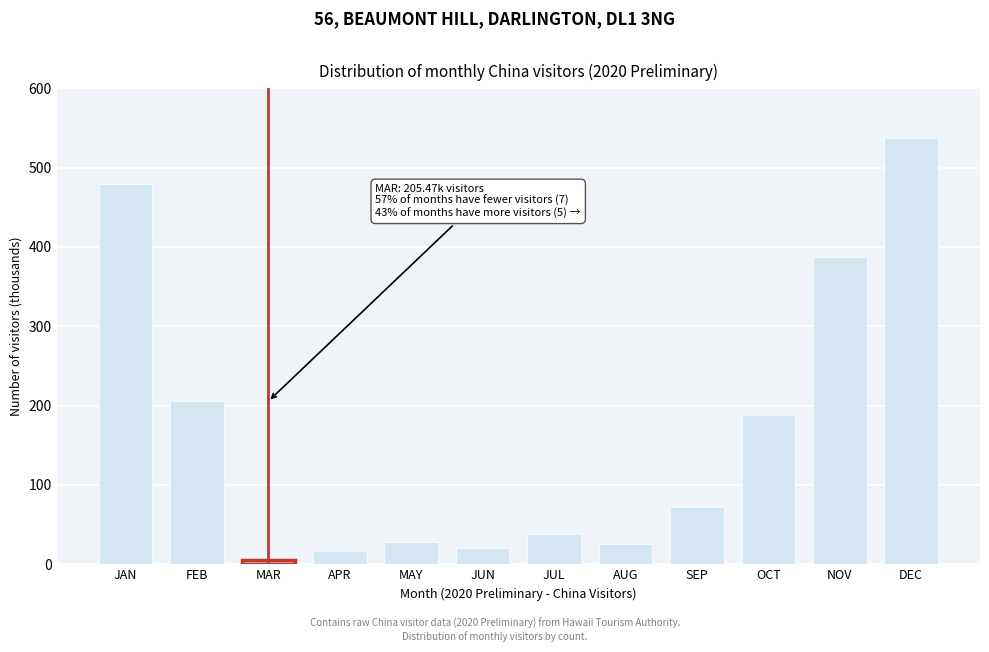

Approximately how many times larger is the value at MAY compared to JUL?

0.7